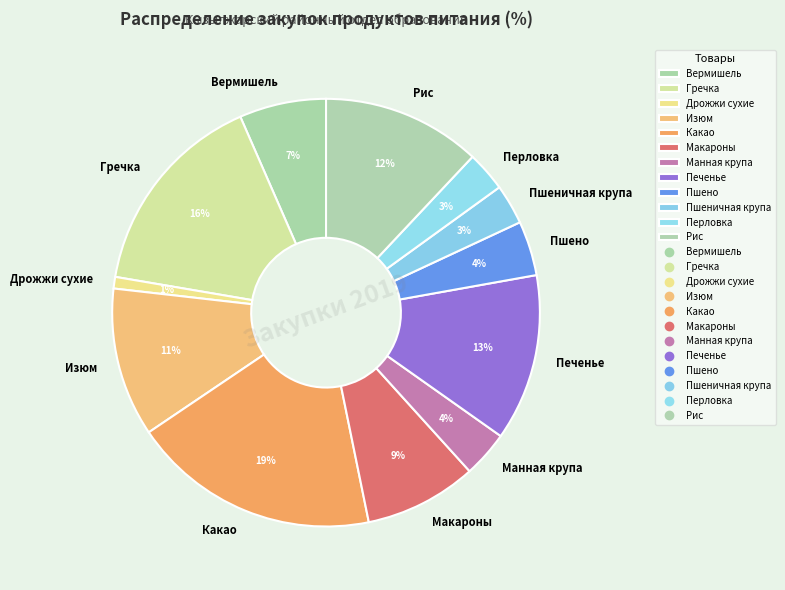

Is there a majority slice in this chart?

No